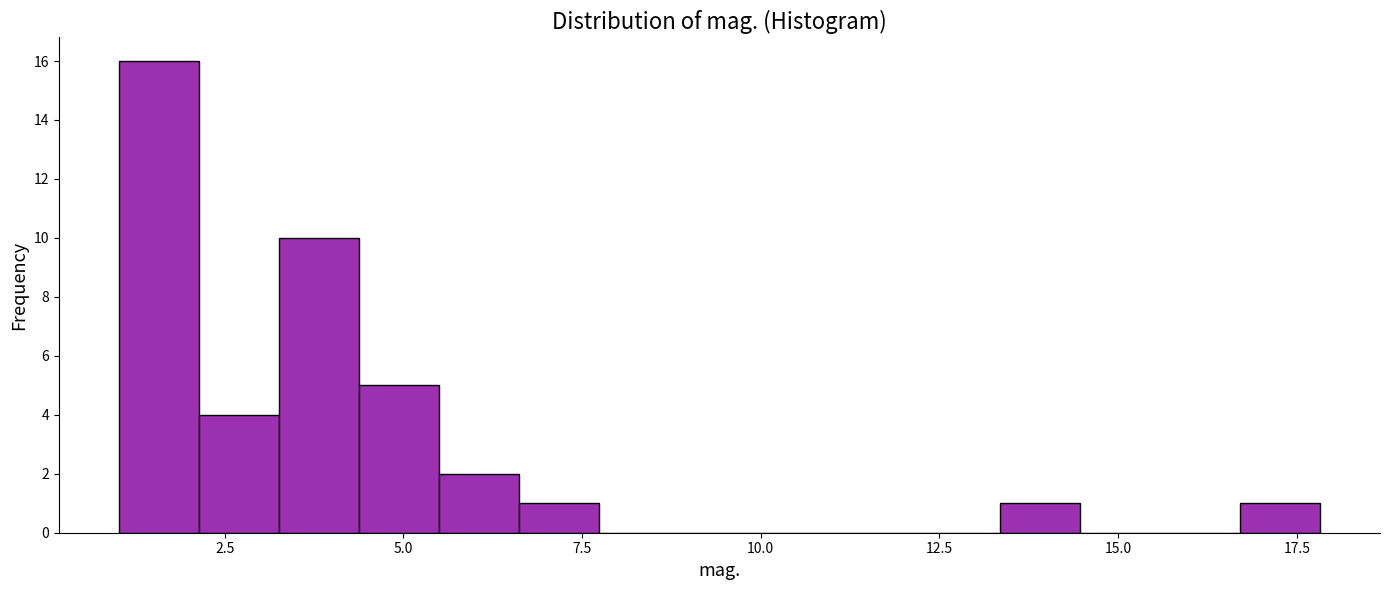

Around what value on the x-axis is the tallest bar? Give the approximate position of its centre, as read against the axis.

1.5